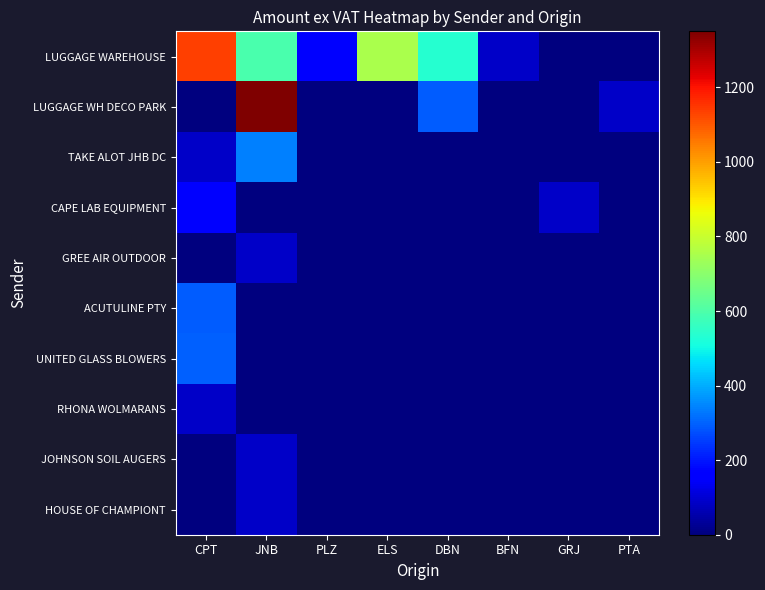

What is the average value of the UNITED GLASS BLOWERS series?

37.6